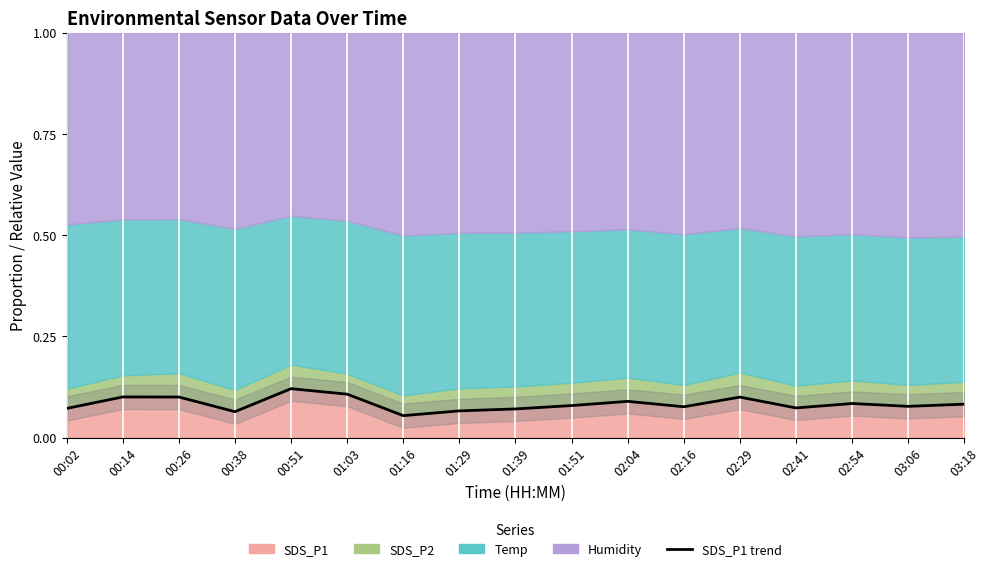

List the labels in order of value, largest first.

00:51, 01:03, 00:14, 00:26, 02:29, 02:04, 02:54, 03:18, 01:51, 03:06, 02:16, 02:41, 00:02, 01:39, 01:29, 00:38, 01:16